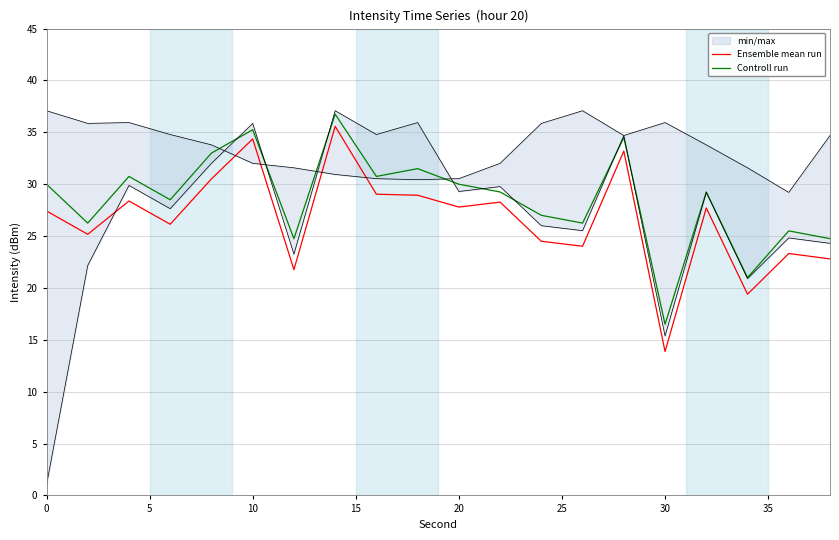

Count the number of categories in the chart.

20